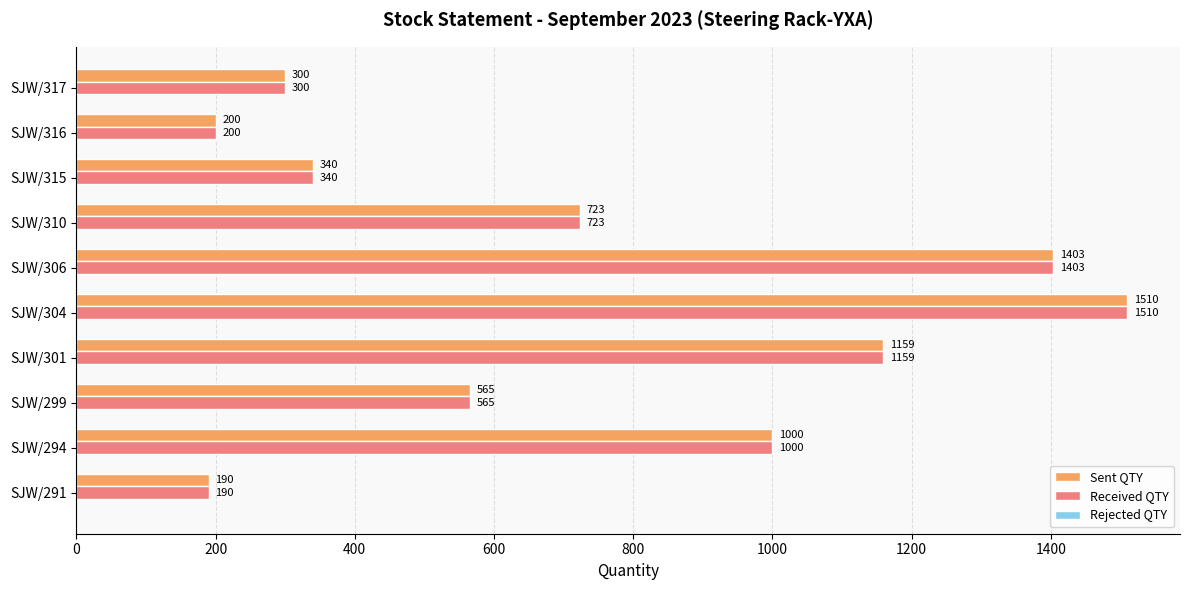

What value does the Sent QTY series have at SJW/304, to the nearest 10?

1510